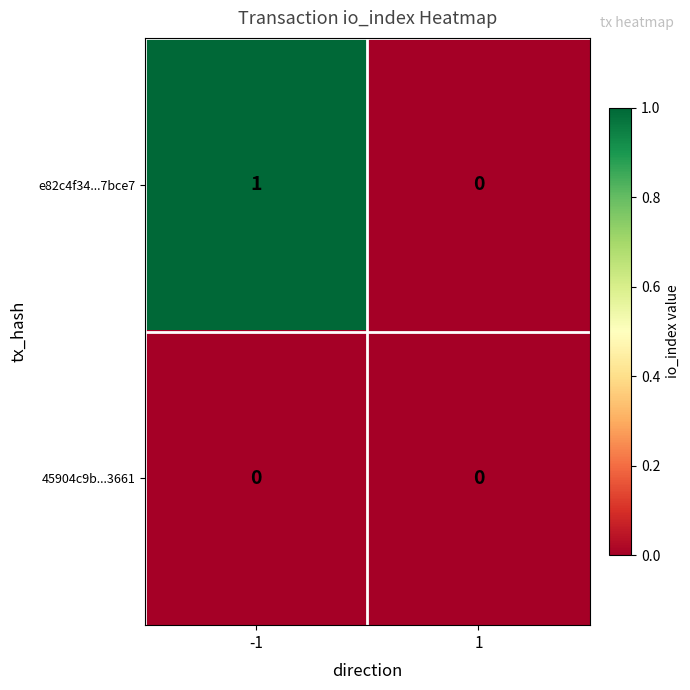

How many data points in e82c4f34...7bce7 are less than 1?

1